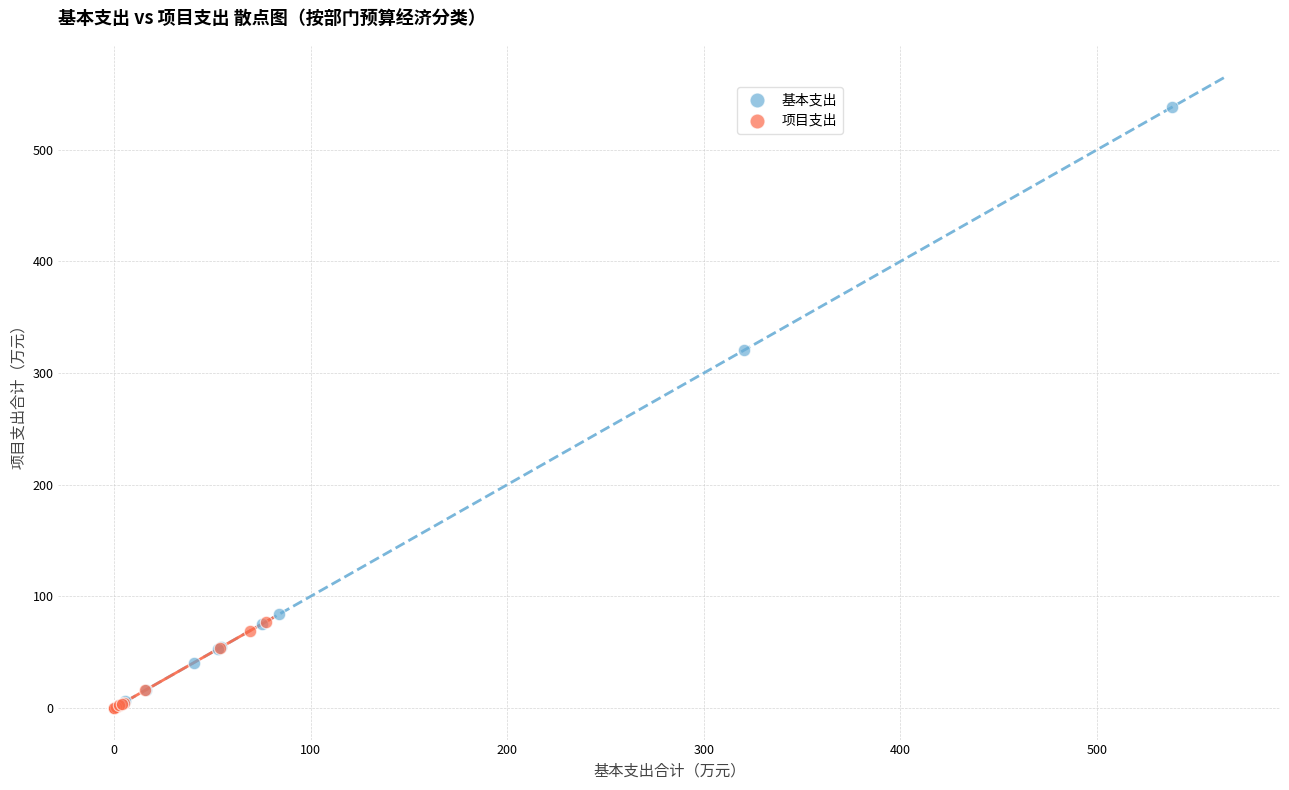

Which series reaches the maximum Y coordinate?

基本支出